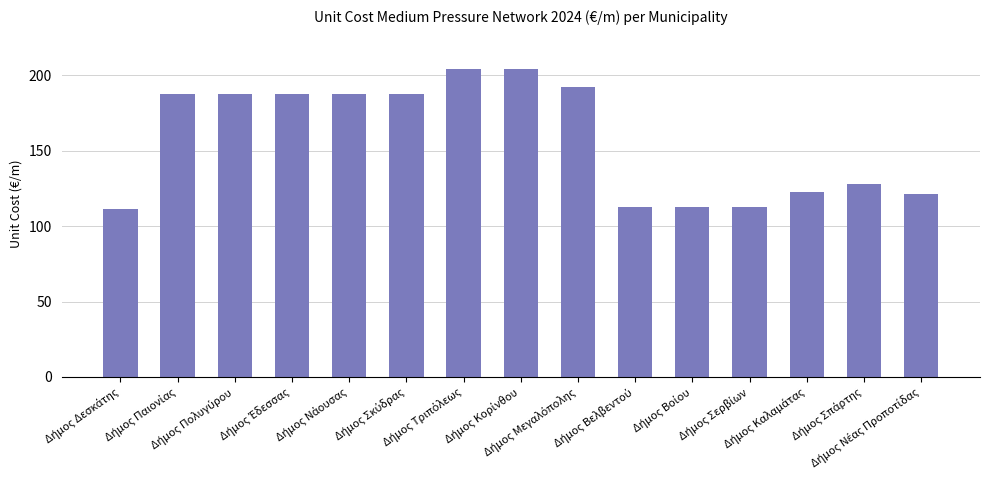

What is the value of the 5th bar from the left?

187.3